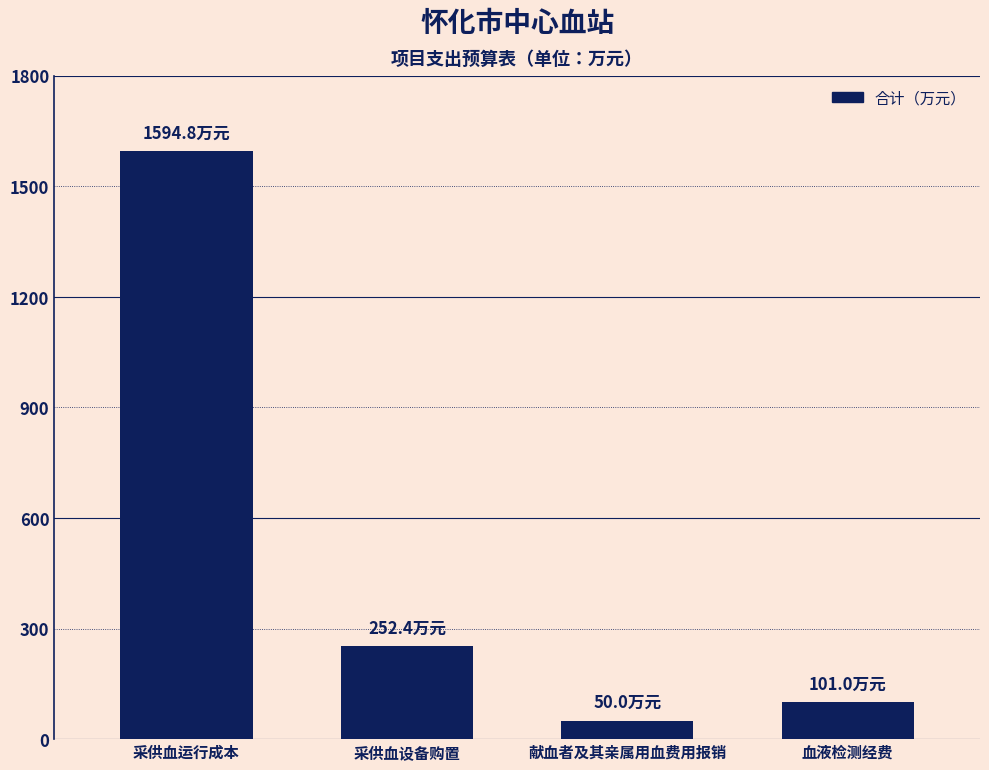

Is it true that the value at 采供血运行成本 is 2649.9?

False